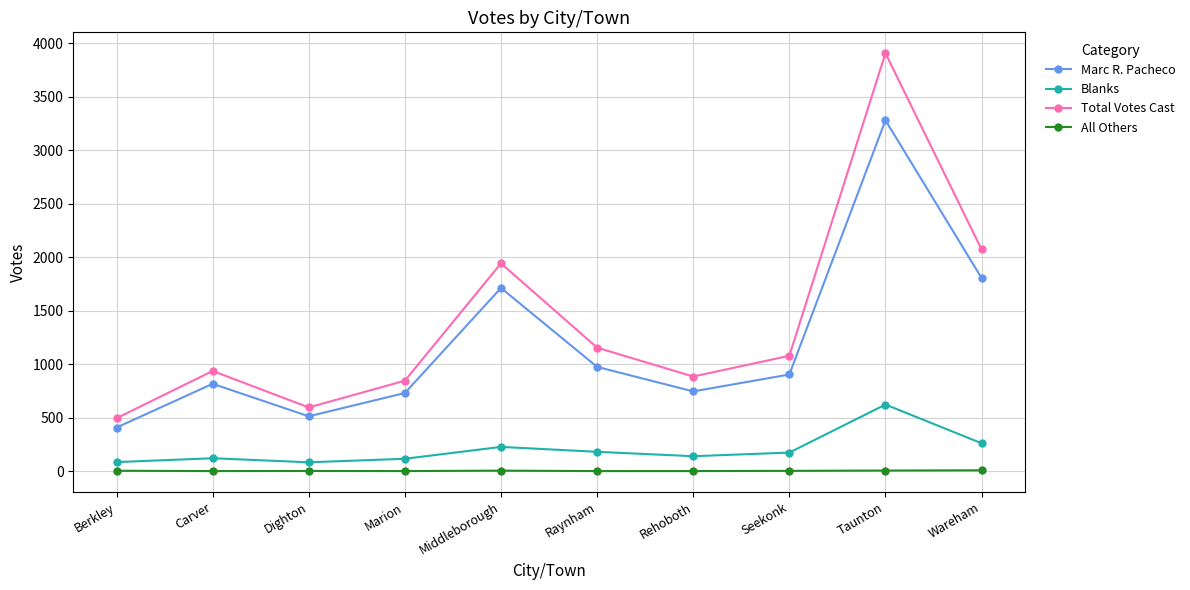

Where is Marc R. Pacheco nearest to the value 1843?

Wareham